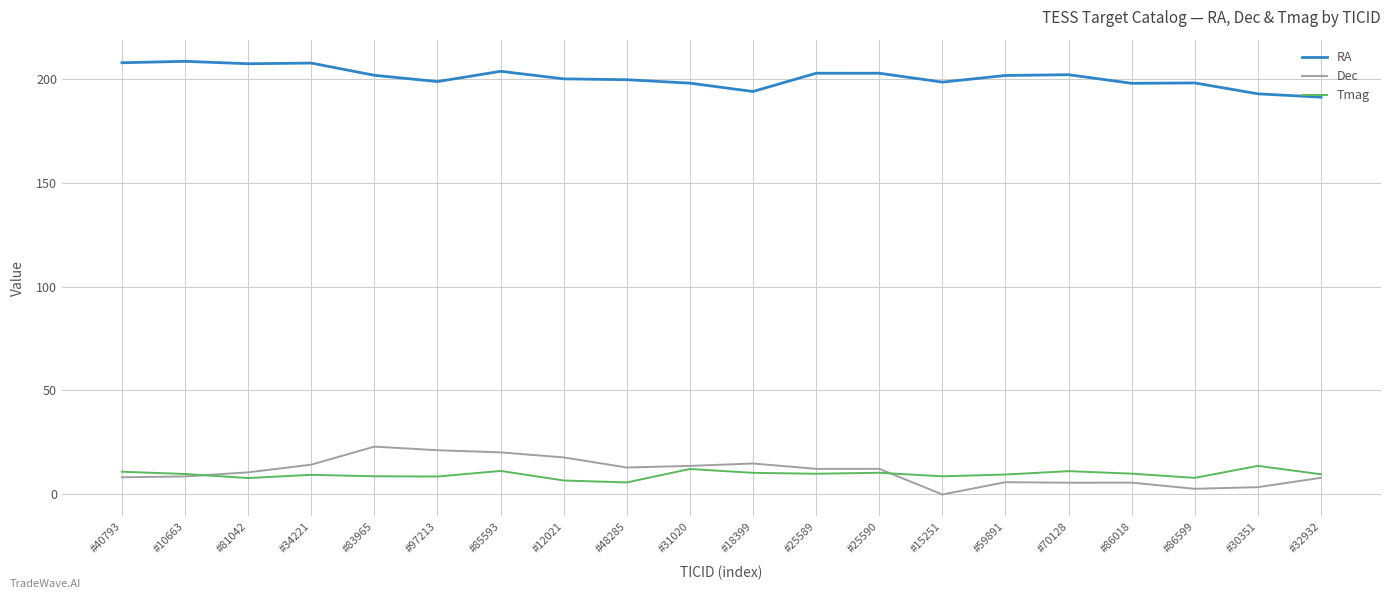

What position from the right is #32932?

1